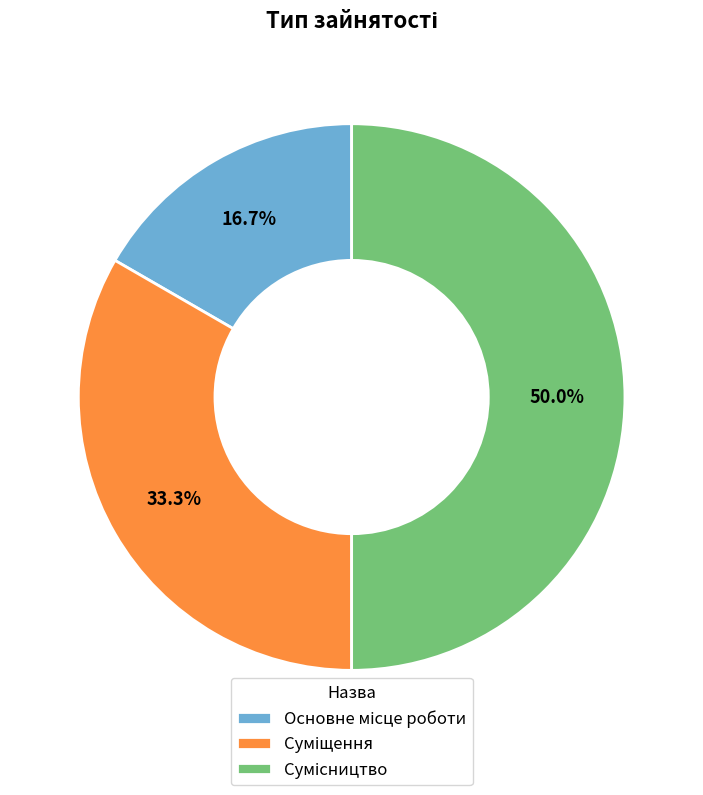

How many slices are in this pie chart?

3